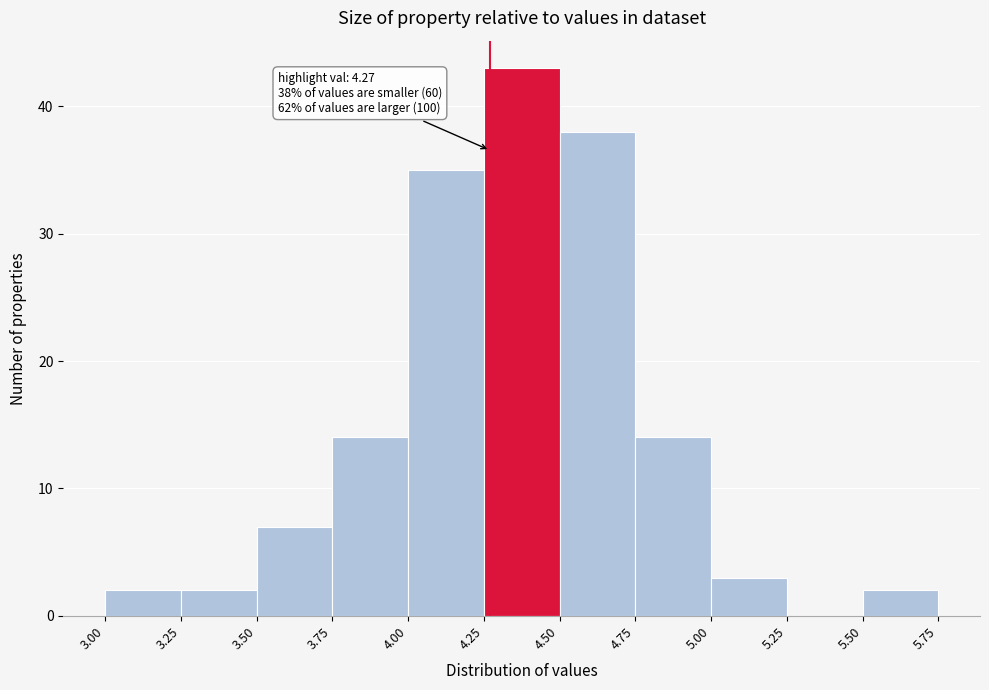

Over which range of the x-axis is the bar tallest?

4.25 to 4.50